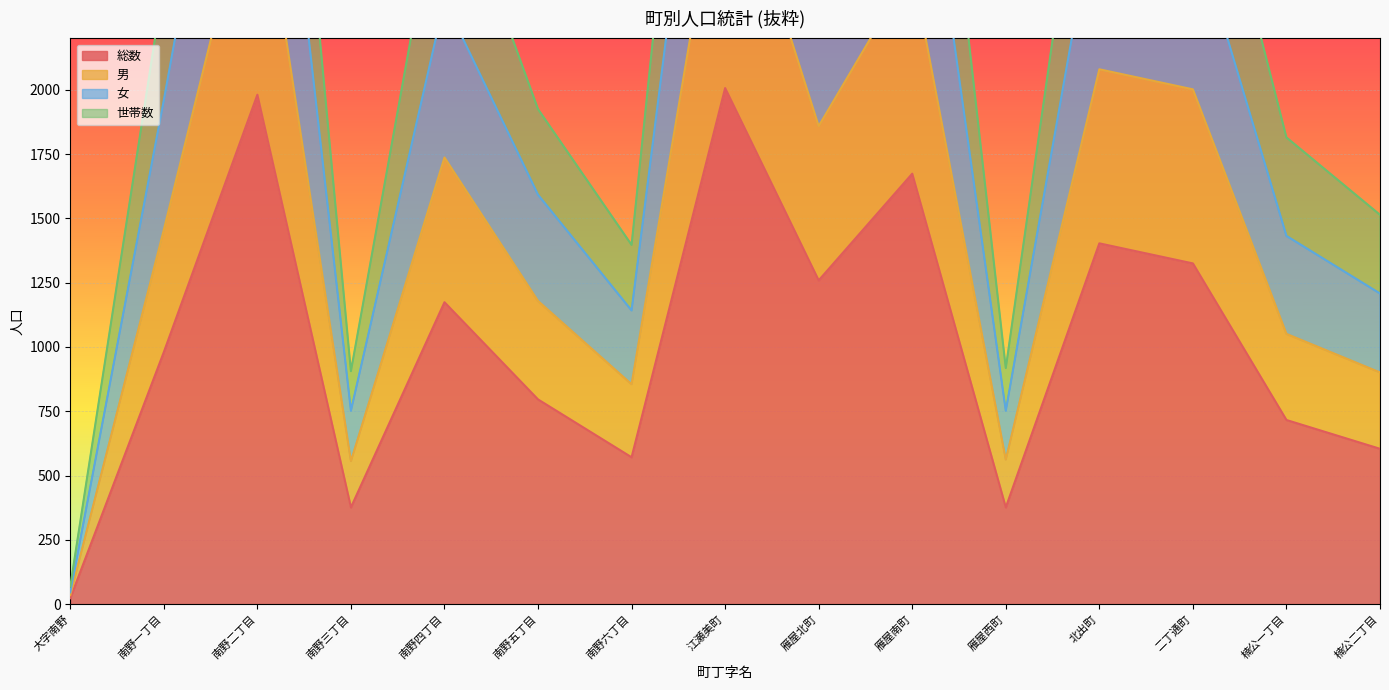

Is the value of 男 at 南野六丁目 greater than the value of 女 at 南野六丁目?

No